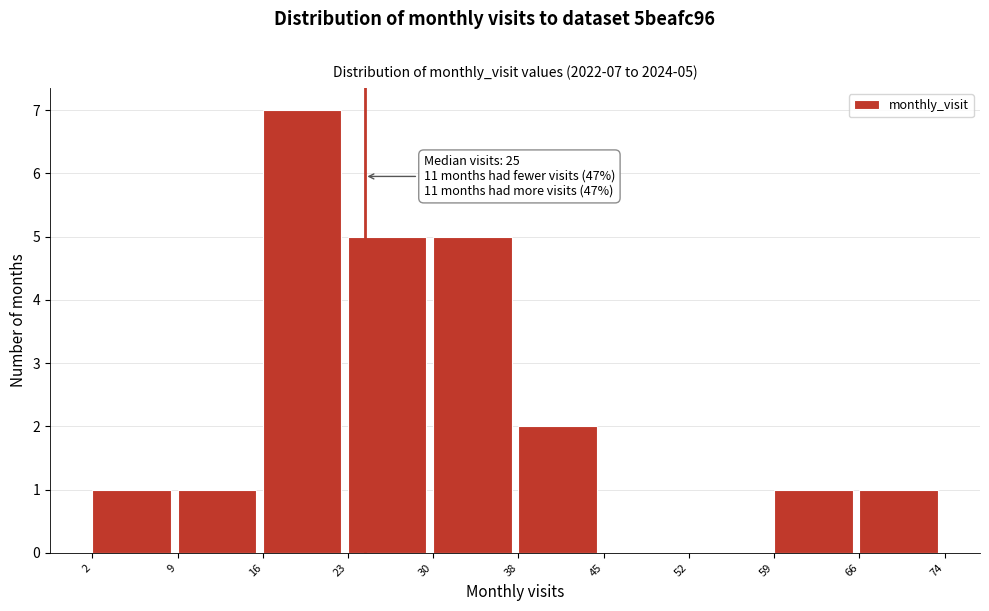

Reading left to right, list all the values displayed in this chart.

2=1	9=1	16=7	23=5	30=5	38=2	45=0	52=0	59=1	66=1